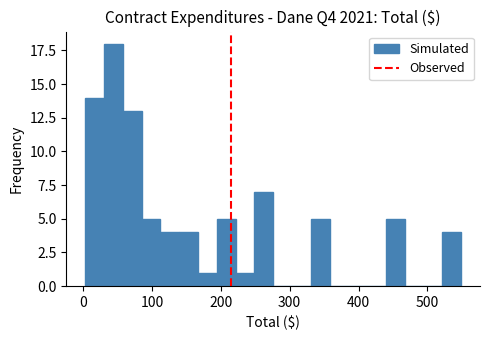

Read against the x-axis, roughly where is the centre of the tallest bar?

40